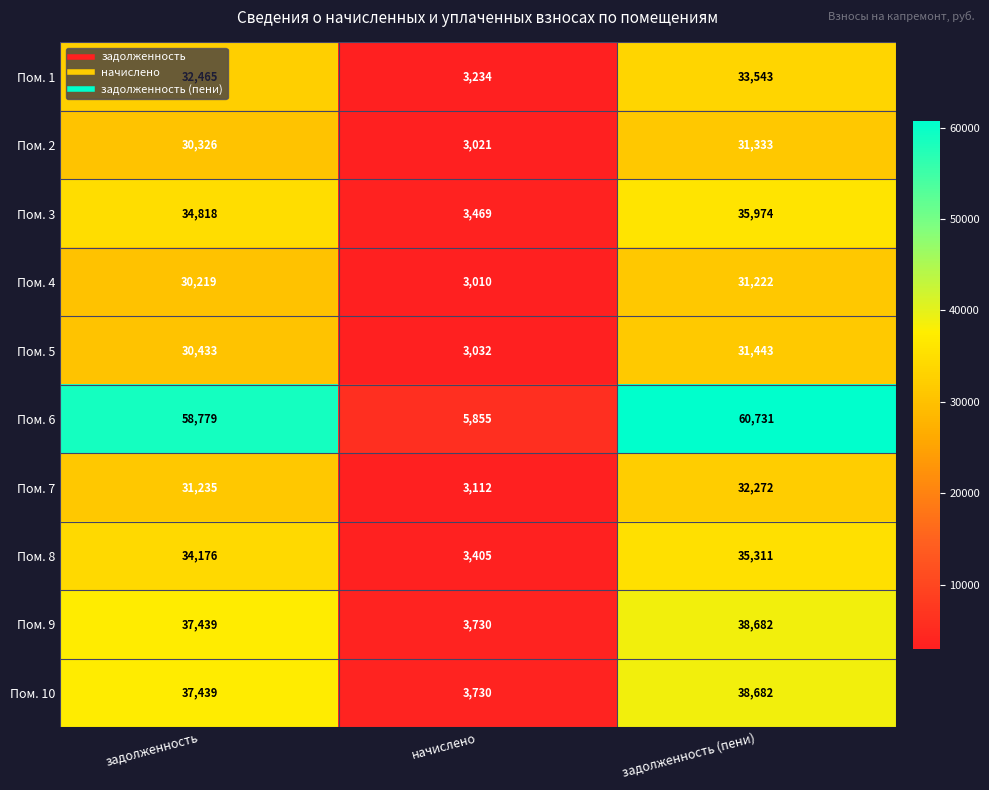

Read the Пом. 4 value at начислено.

3010